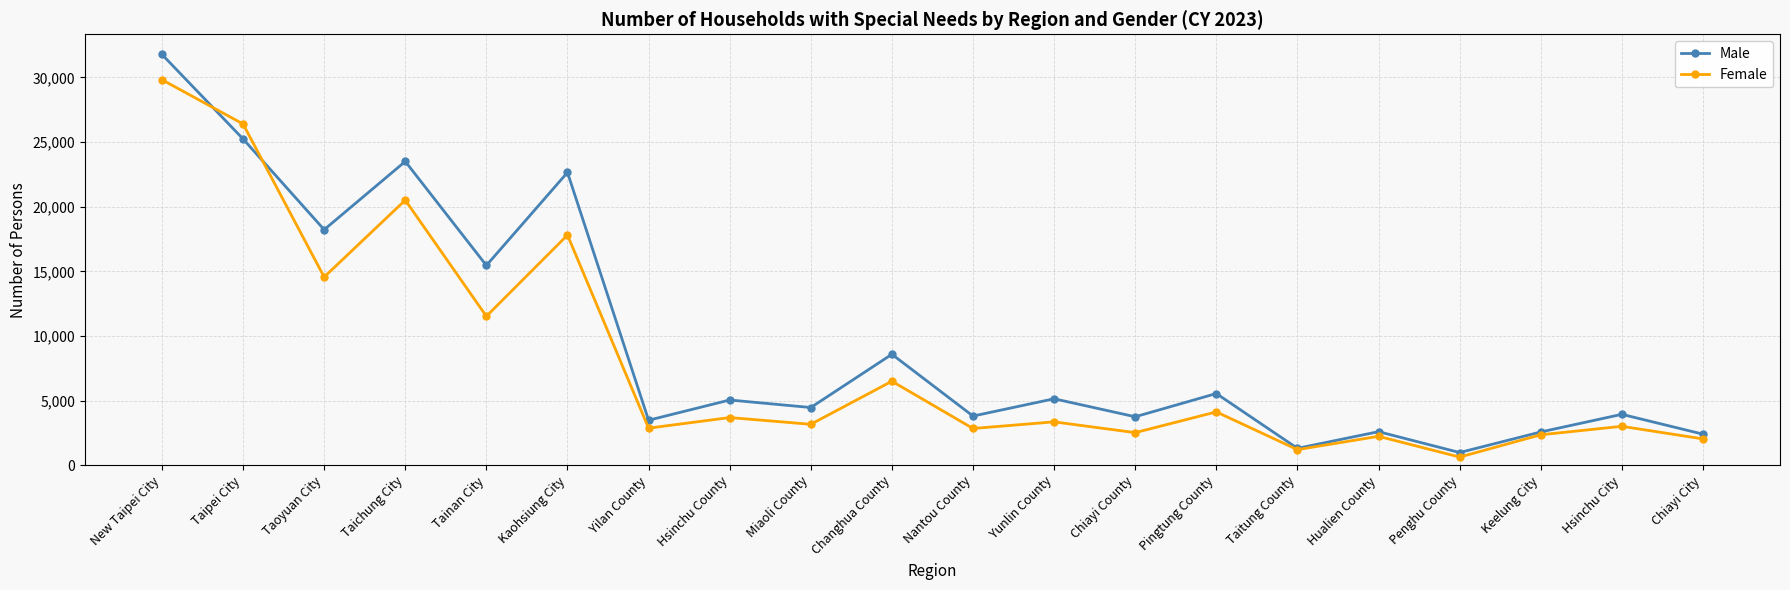

What are all the series names shown in the legend?

Male, Female